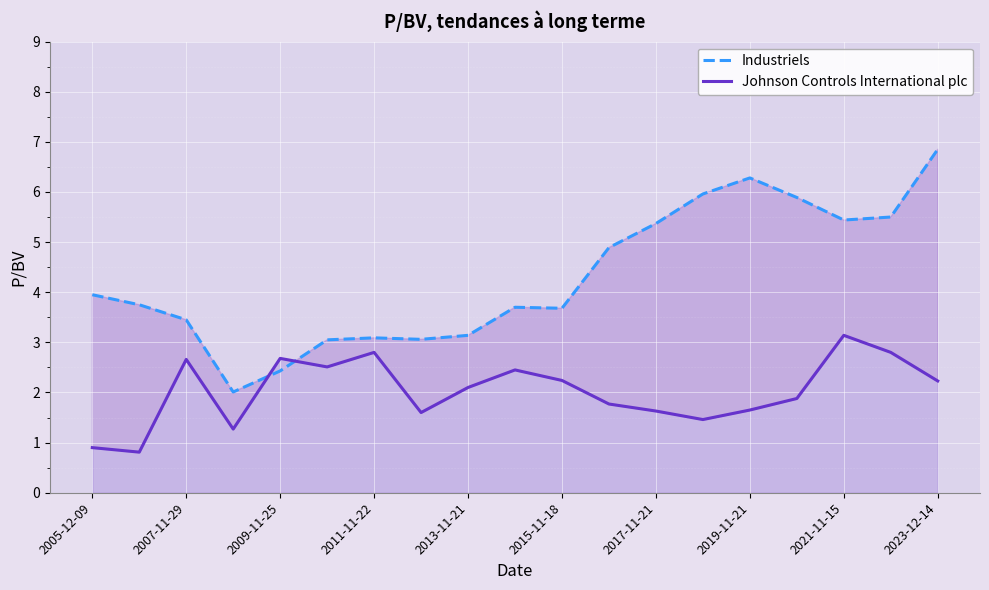

After their last crossing, which series has the higher values: Industriels or Johnson Controls International plc?

Industriels